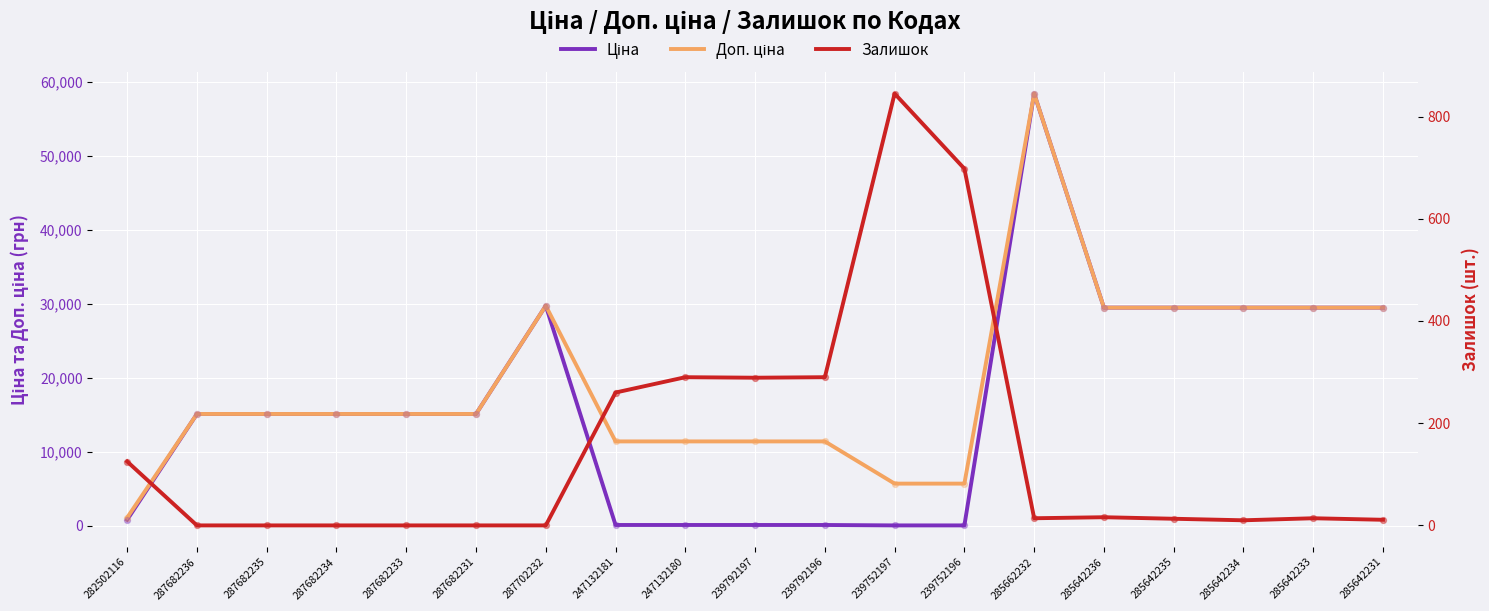

At how many categories does at least one series exceed 11057?

16